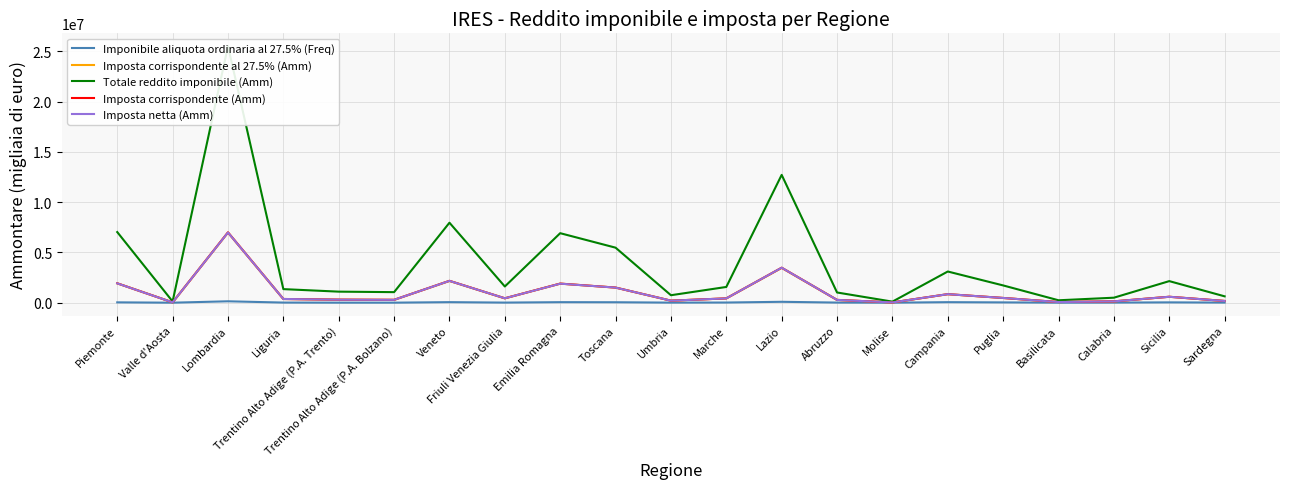

Reading left to right, list all the values displayed in this chart.

Imponibile aliquota ordinaria al 27.5% (Freq): Piemonte=35090	Valle d'Aosta=1131	Lombardia=140245	Liguria=13214	Trentino Alto Adige (P.A. Trento)=4781	Trentino Alto Adige (P.A. Bolzano)=4466	Veneto=55328	Friuli Venezia Giulia=10828	Emilia Romagna=53724	Toscana=45861	Umbria=8623	Marche=17464	Lazio=89872	Abruzzo=12840	Molise=2277	Campania=53698	Puglia=30653	Basilicata=4039	Calabria=11270	Sicilia=33213	Sardegna=12355
Imposta corrispondente al 27.5% (Amm): Piemonte=1928055	Valle d'Aosta=33556	Lombardia=6979299	Liguria=368584	Trentino Alto Adige (P.A. Trento)=302482	Trentino Alto Adige (P.A. Bolzano)=283466	Veneto=2164904	Friuli Venezia Giulia=434081	Emilia Romagna=1898488	Toscana=1504145	Umbria=203052	Marche=428737	Lazio=3464154	Abruzzo=278554	Molise=26130	Campania=846981	Puglia=470588	Basilicata=65308	Calabria=131706	Sicilia=590433	Sardegna=171421
Totale reddito imponibile (Amm): Piemonte=7027075	Valle d'Aosta=122942	Lombardia=25519221	Liguria=1351293	Trentino Alto Adige (P.A. Trento)=1099929	Trentino Alto Adige (P.A. Bolzano)=1050635	Veneto=7957003	Friuli Venezia Giulia=1613410	Emilia Romagna=6915024	Toscana=5474656	Umbria=744028	Marche=1566705	Lazio=12714918	Abruzzo=1016449	Molise=106223	Campania=3103128	Puglia=1718583	Basilicata=241080	Calabria=498512	Sicilia=2147349	Sardegna=633388
Imposta corrispondente (Amm): Piemonte=1930253	Valle d'Aosta=33683	Lombardia=6998766	Liguria=370094	Trentino Alto Adige (P.A. Trento)=302493	Trentino Alto Adige (P.A. Bolzano)=286196	Veneto=2176540	Friuli Venezia Giulia=438885	Emilia Romagna=1900058	Toscana=1504845	Umbria=203830	Marche=429817	Lazio=3480459	Abruzzo=279038	Molise=27661	Campania=850169	Puglia=471764	Basilicata=65761	Calabria=134395	Sicilia=590484	Sardegna=172811
Imposta netta (Amm): Piemonte=1925707	Valle d'Aosta=33568	Lombardia=6982561	Liguria=369391	Trentino Alto Adige (P.A. Trento)=301798	Trentino Alto Adige (P.A. Bolzano)=285547	Veneto=2170157	Friuli Venezia Giulia=437557	Emilia Romagna=1893087	Toscana=1502032	Umbria=203187	Marche=428484	Lazio=3478831	Abruzzo=278649	Molise=27626	Campania=849465	Puglia=471270	Basilicata=65601	Calabria=134221	Sicilia=590089	Sardegna=172638